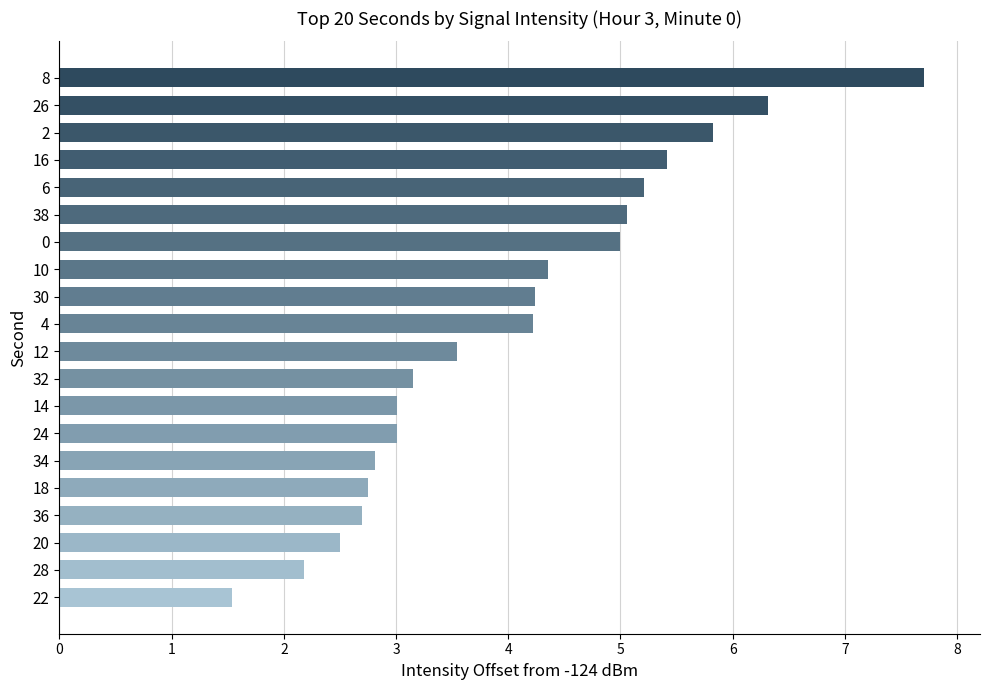

The value at 2 is 5.8. True or false?

True